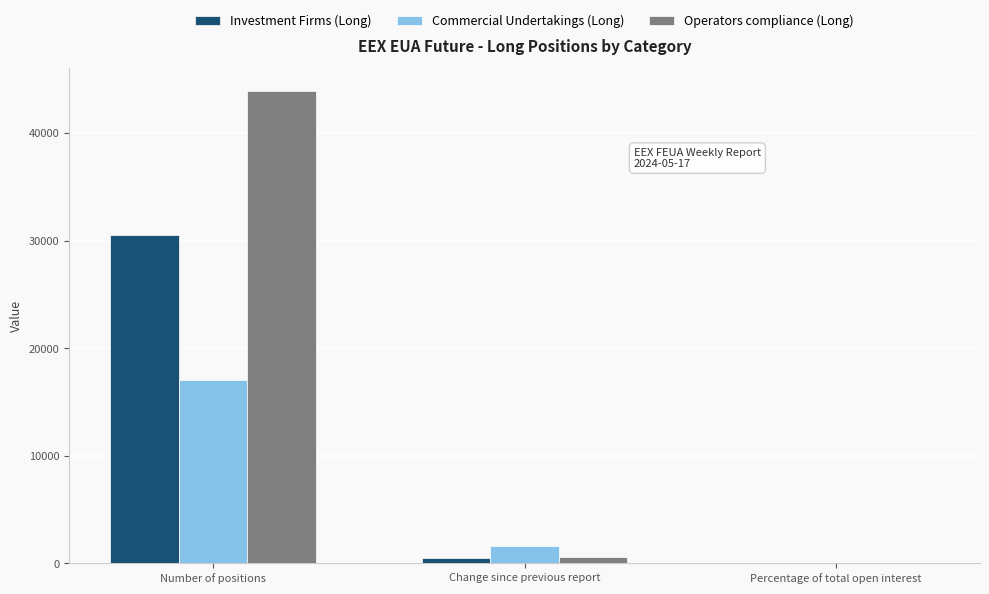

At which label is Investment Firms (Long) closest to 15266?

Change since previous report